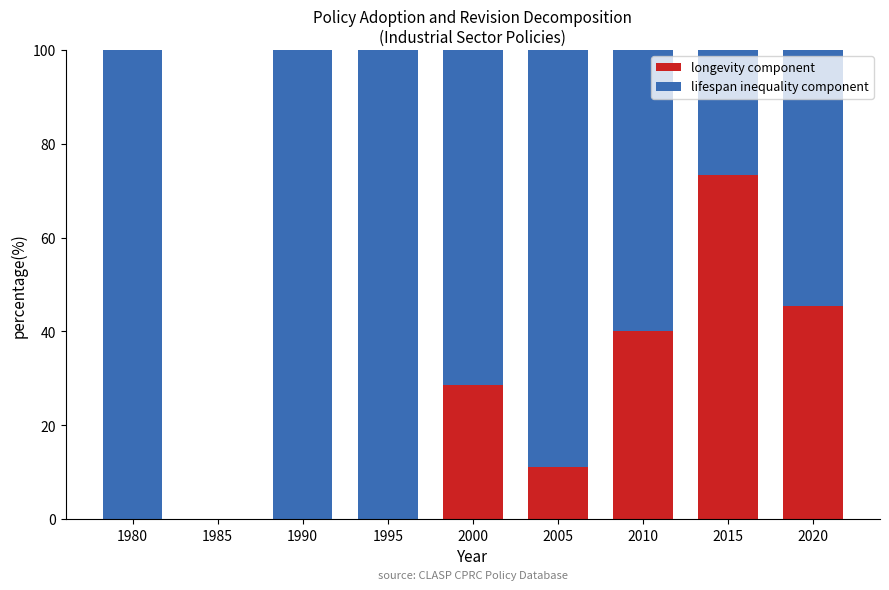

How many values in the longevity component series exceed 11?

5